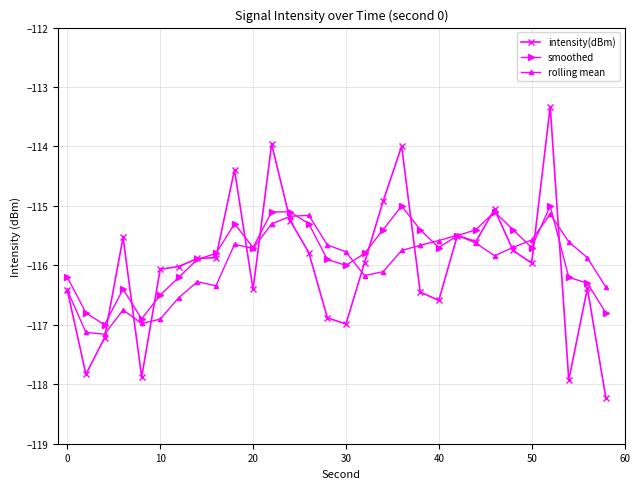

What is the greatest value displayed?

-113.3